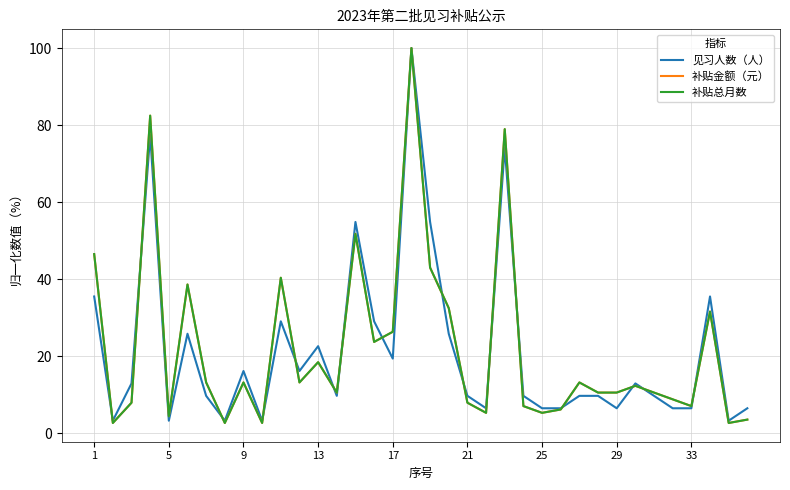

Does the chart have visible grid lines?

Yes